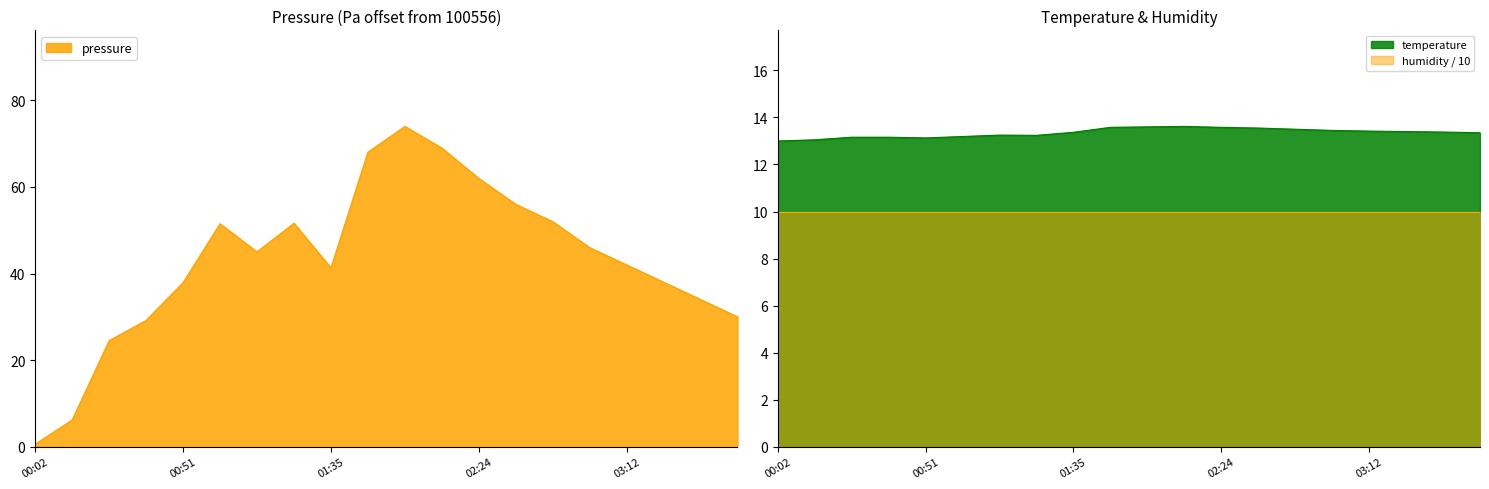

Which series has the largest total across all categories?

pressure